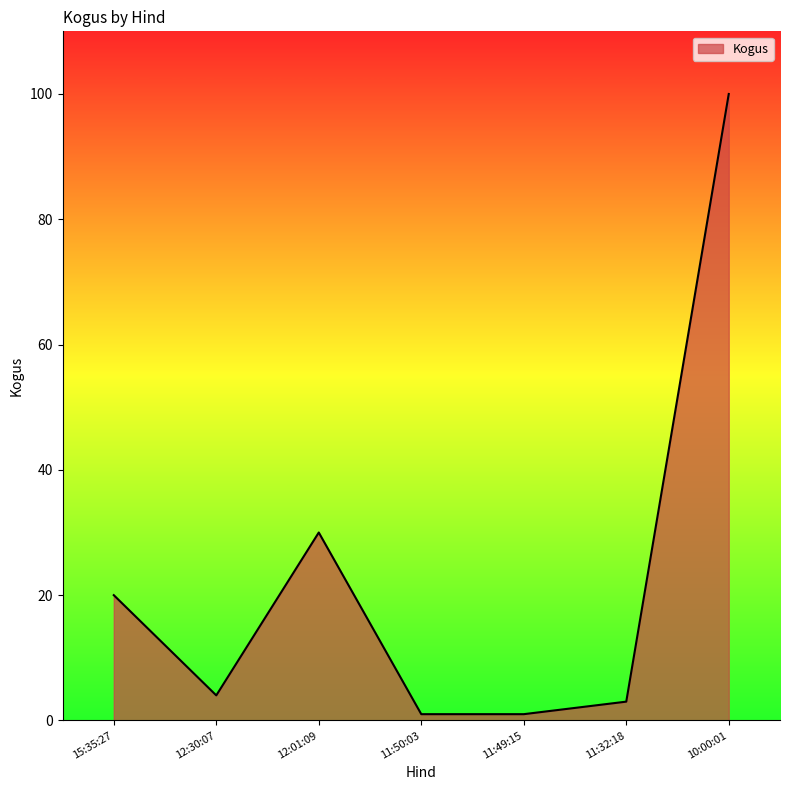

Is it true that the value at 11:32:18 is 3?

True